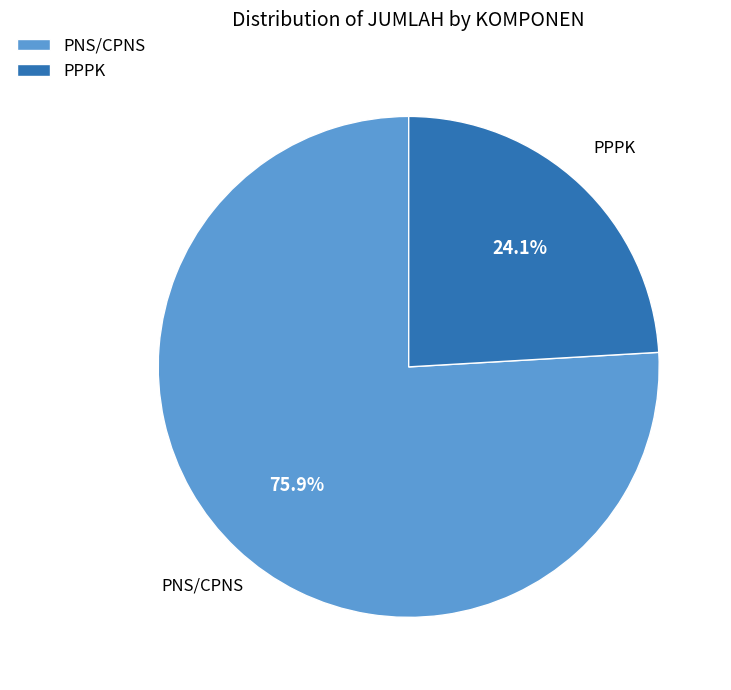

Count the number of slices in the pie.

2